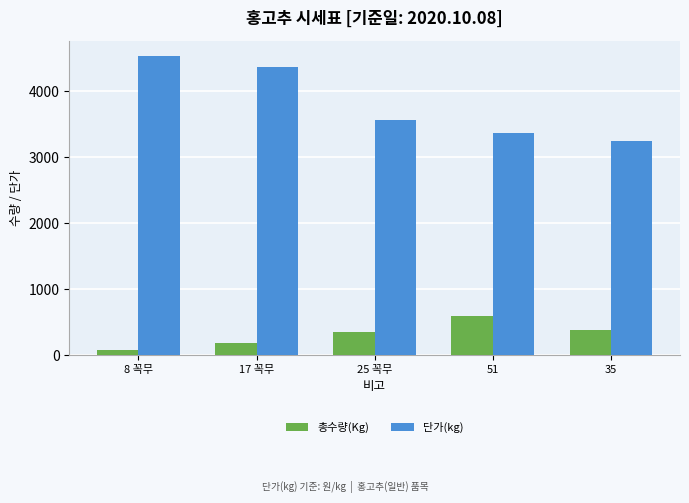

How many bars are there in total?

10